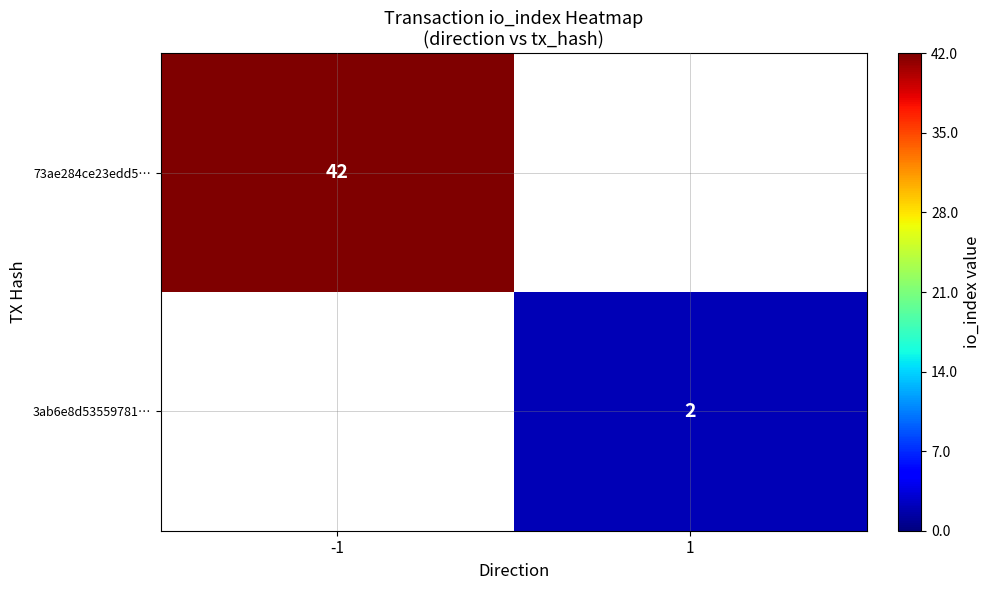

The 73ae284ce23edd5… series shows 69 at -1. True or false?

False